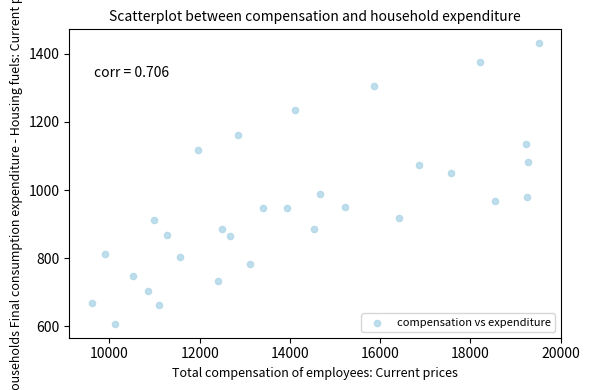

What is the range of Y values (max minus min)?

822